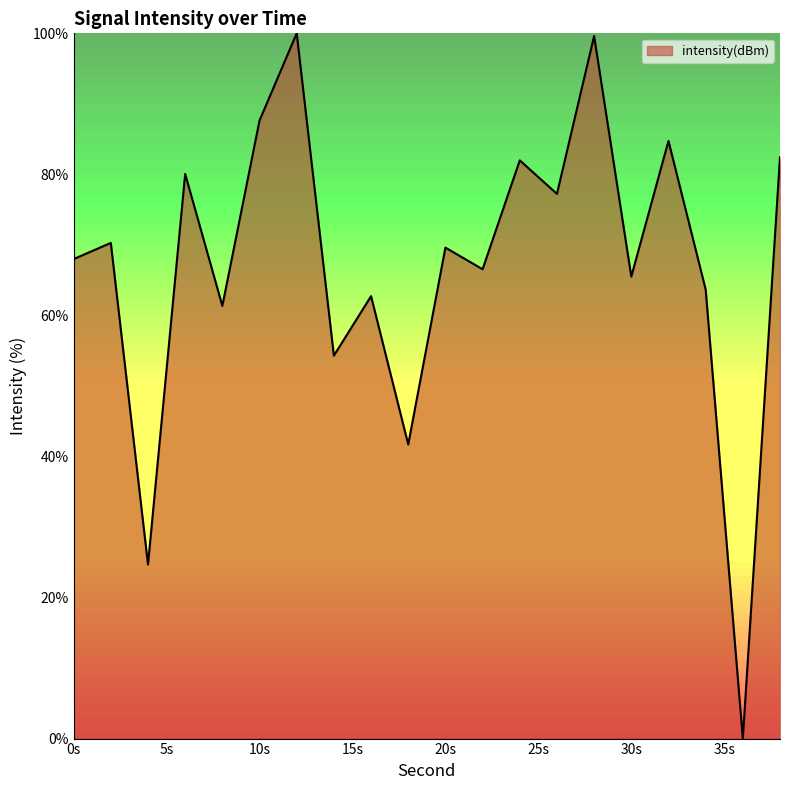

What is the maximum value shown in the chart?

100.0